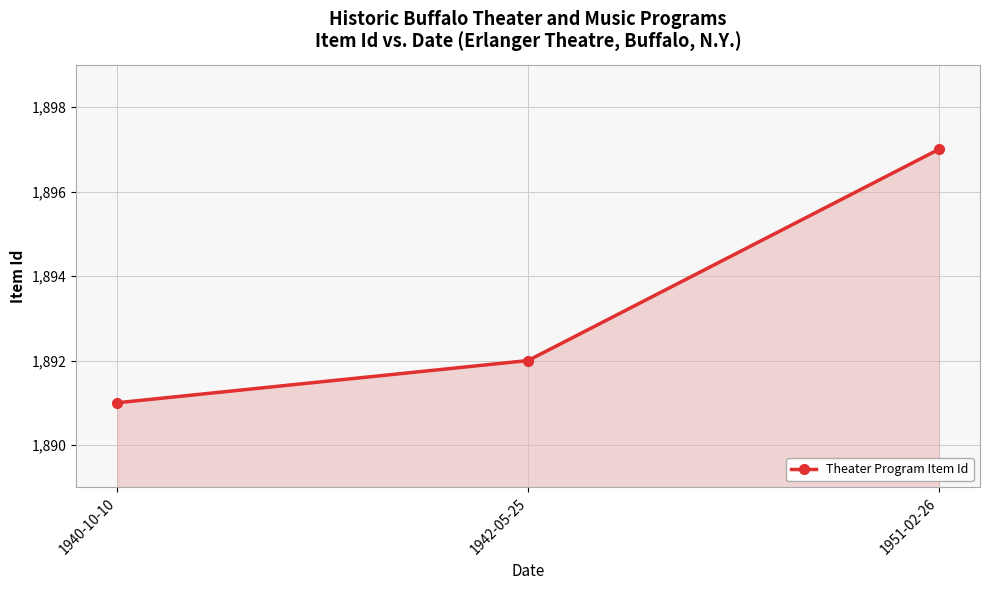

Between 1942-05-25 and 1951-02-26, which is larger?

1951-02-26